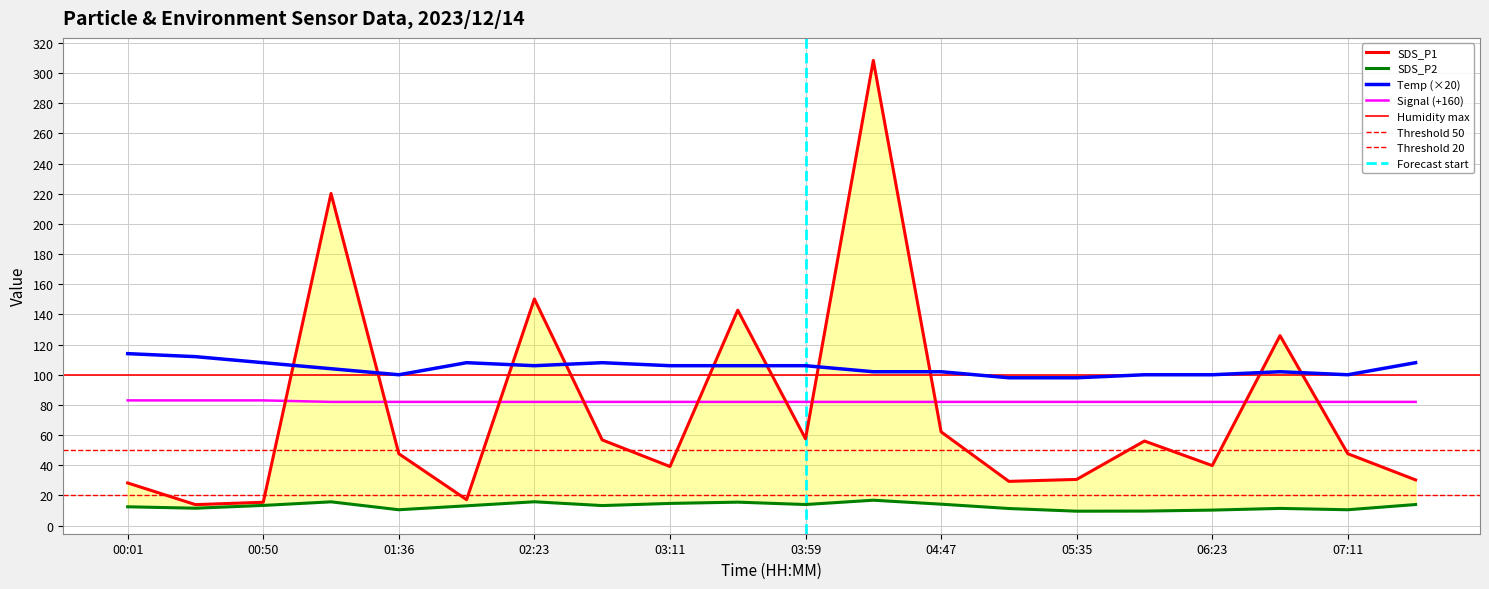

What is the value of the SDS_P2 point at the 8th from the left?

13.2